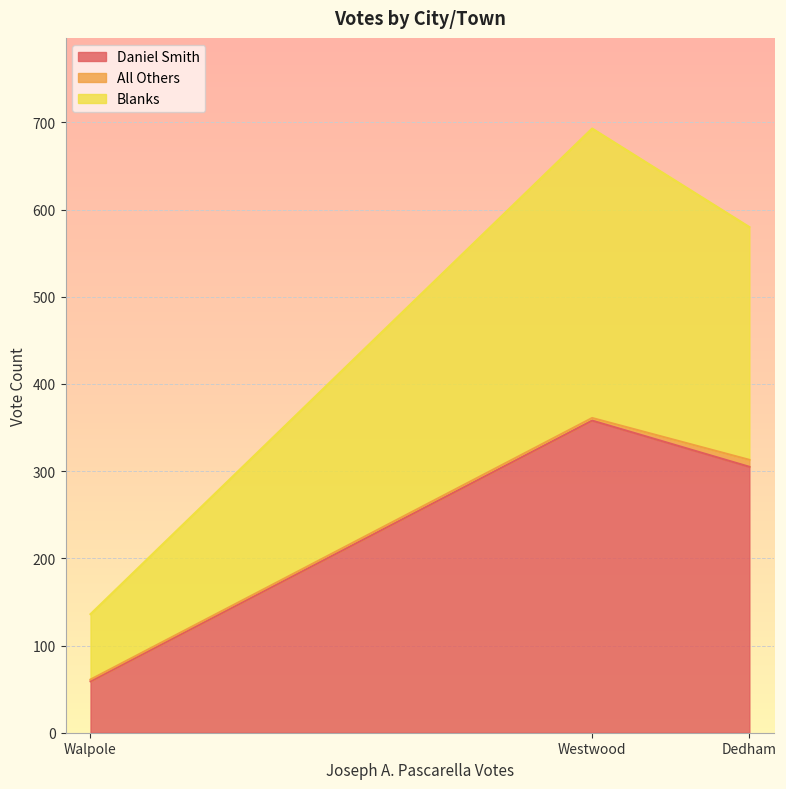

Count the number of categories in the chart.

3